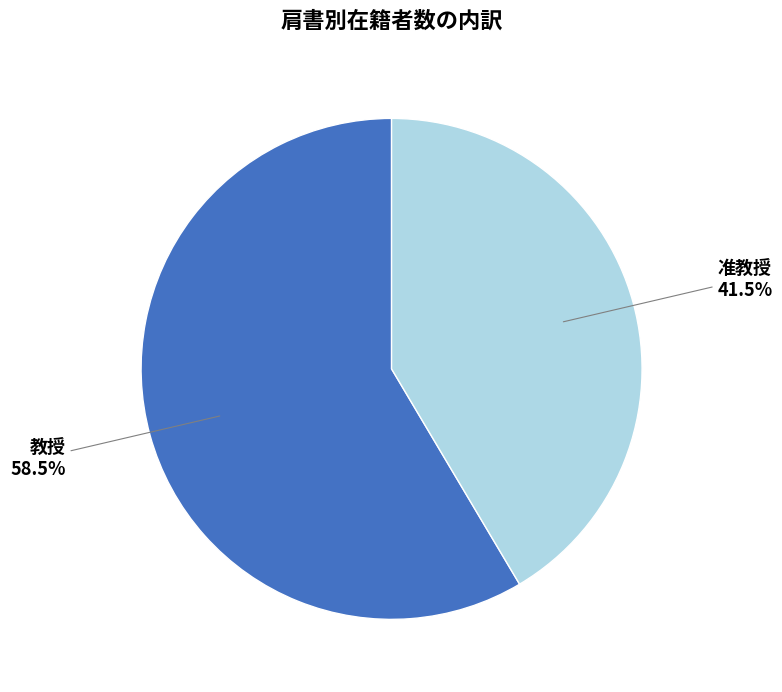

Is there any slice that represents more than half of the pie?

Yes